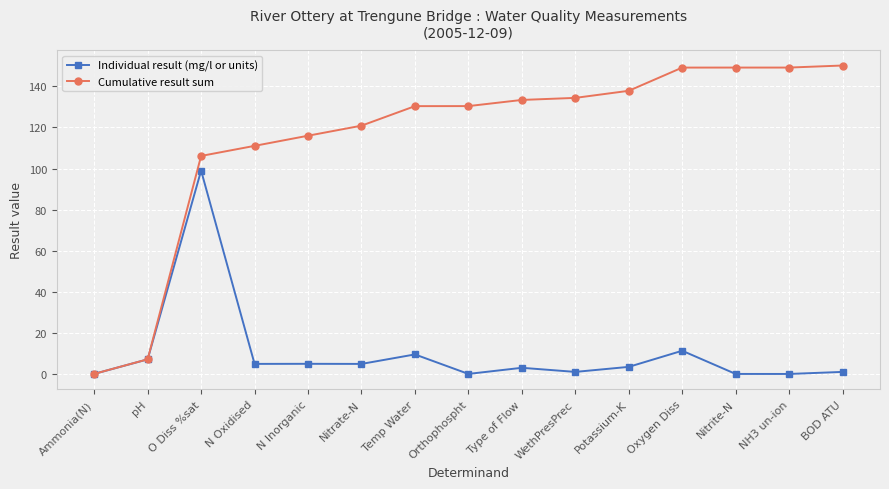

At Temp Water, list the series in order from smallest to largest.

Individual result (mg/l or units), Cumulative result sum